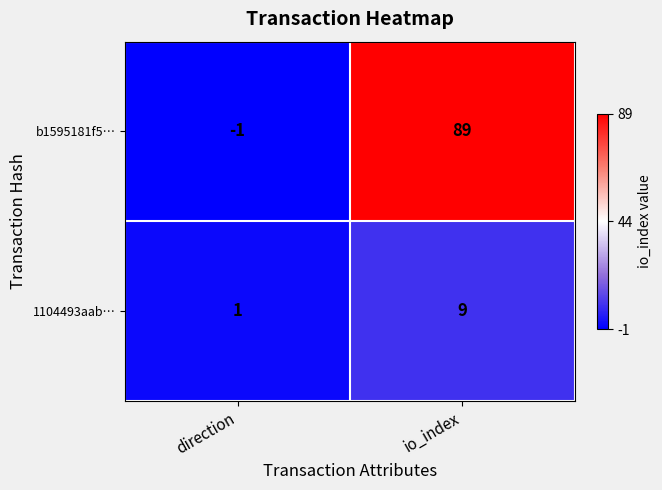

How many values in the b1595181f5… series are below 89?

1